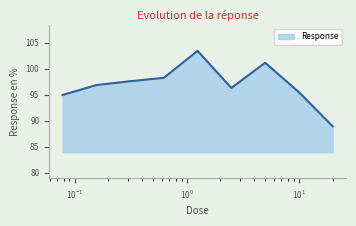

How many interior local valleys (lower than both neighbors) does the data have?

1